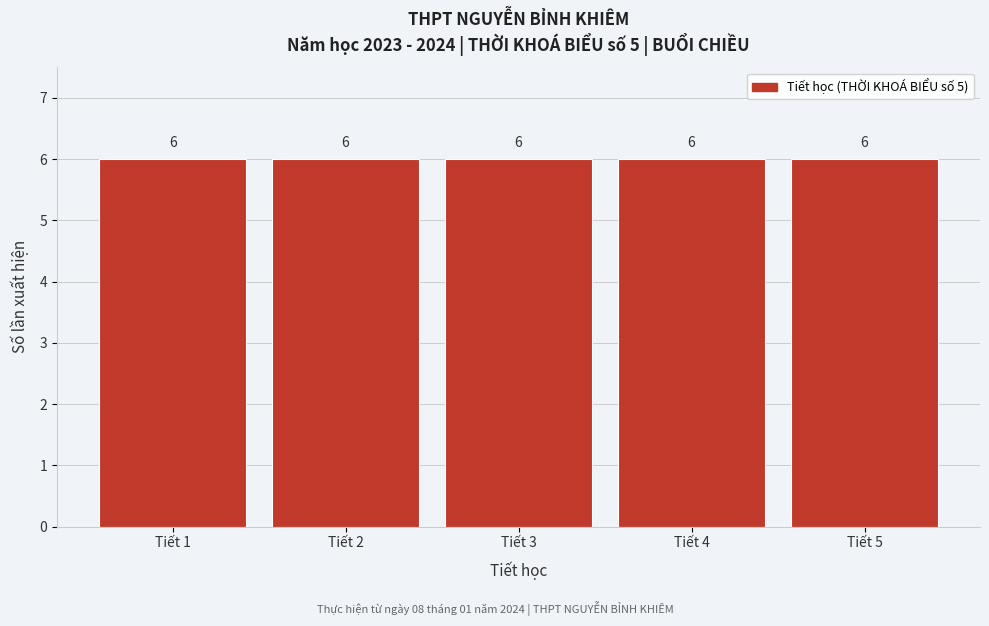

What is the height of the bar covering 2.5 to 3.5 on the x-axis?

6